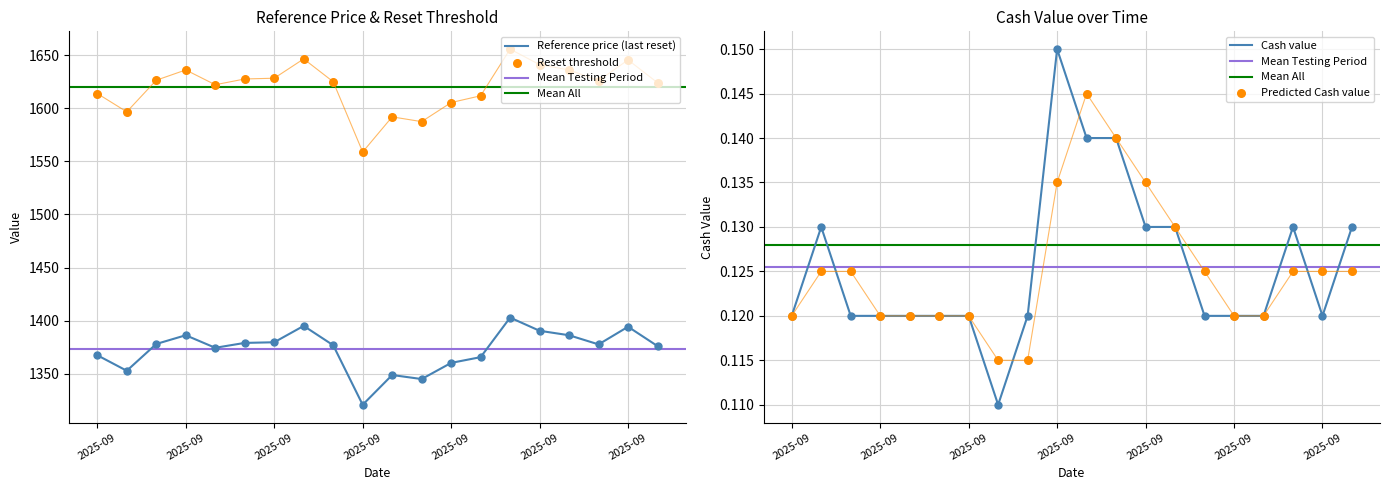

Which series has the largest Y range (max minus min)?

Reset threshold